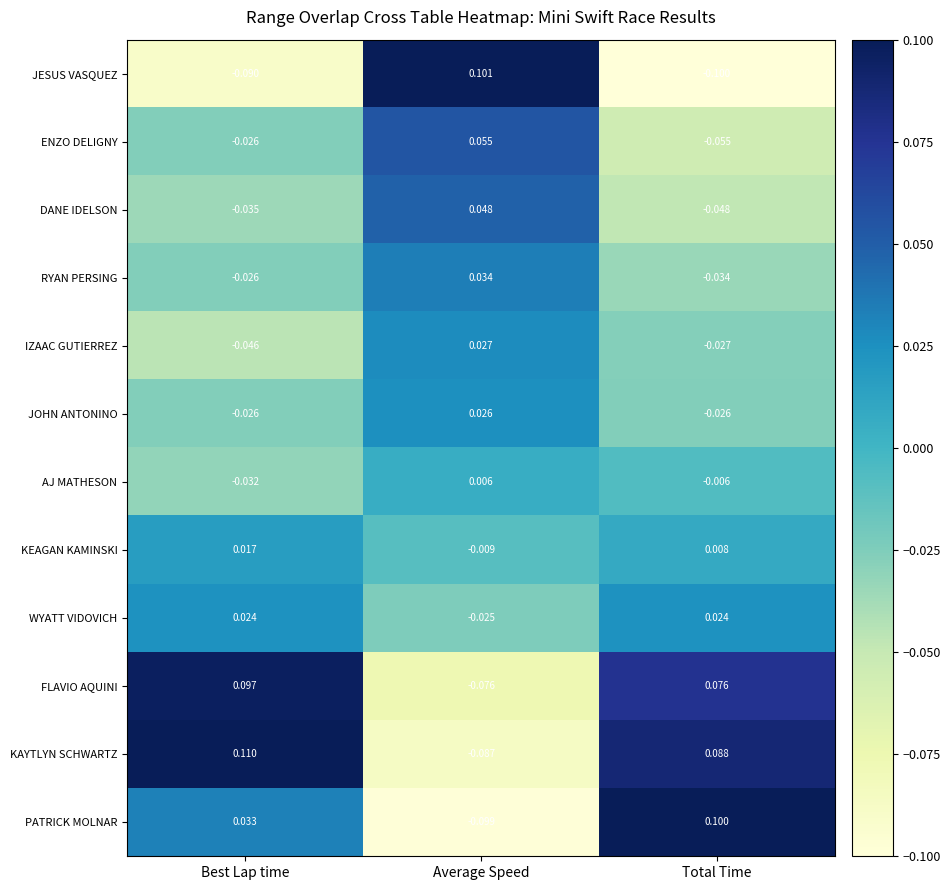

Which category has the lowest value in the FLAVIO AQUINI series?

Average Speed